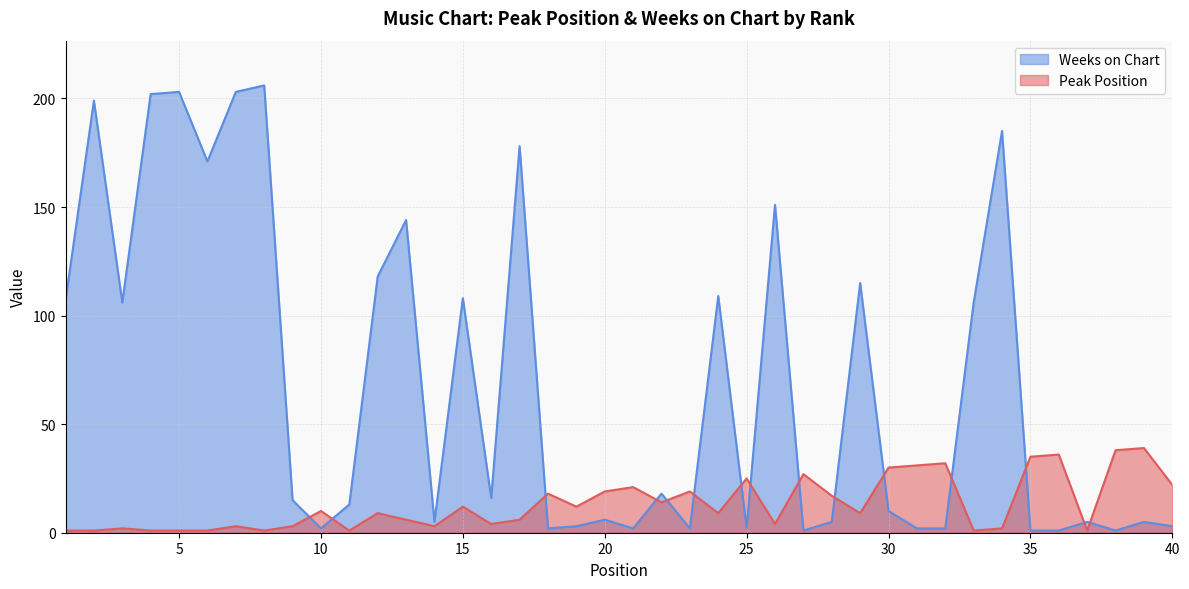

How many lines are shown in the chart?

2